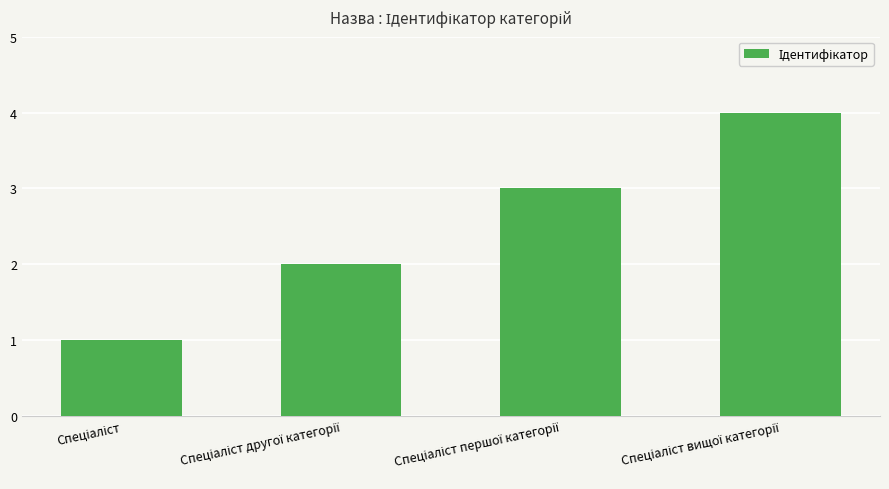

What is the sum of all values?

10